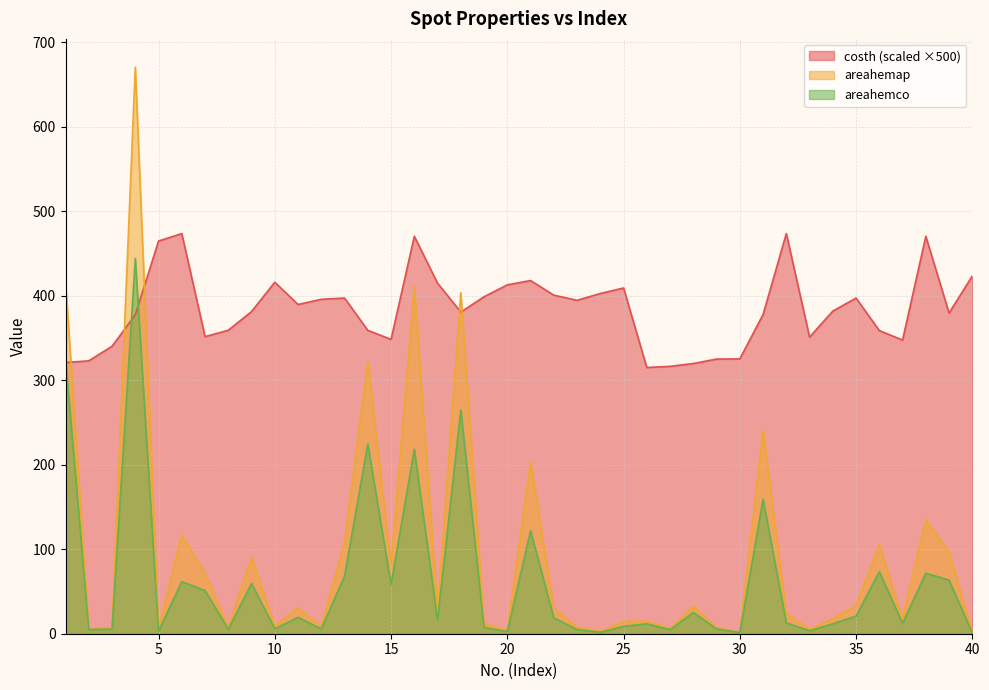

Count the number of categories in the chart.

40